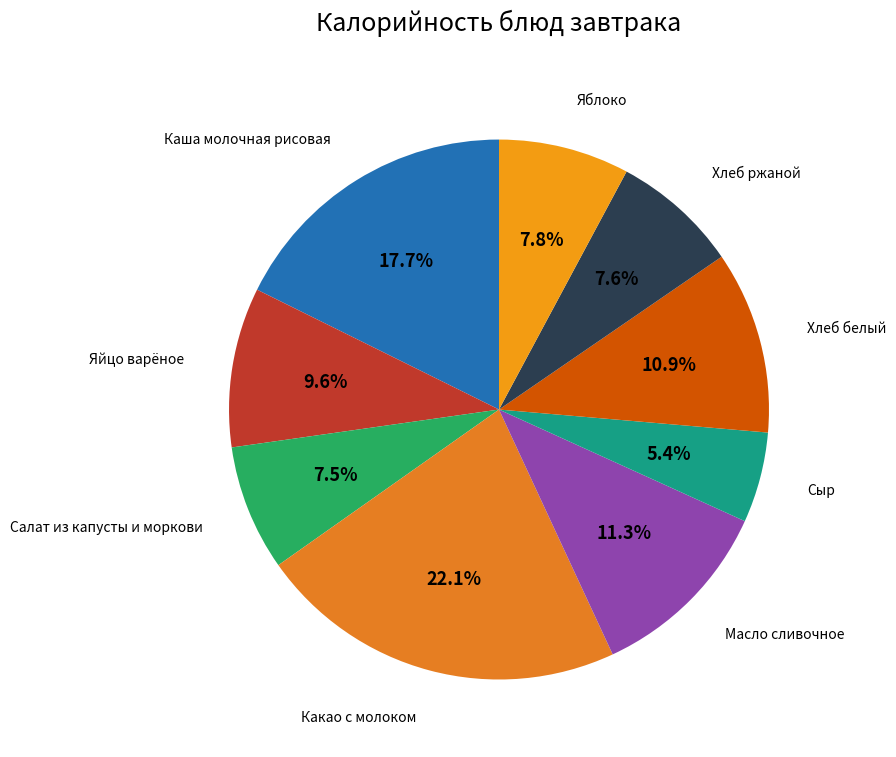

Which slice is the smallest?

Сыр